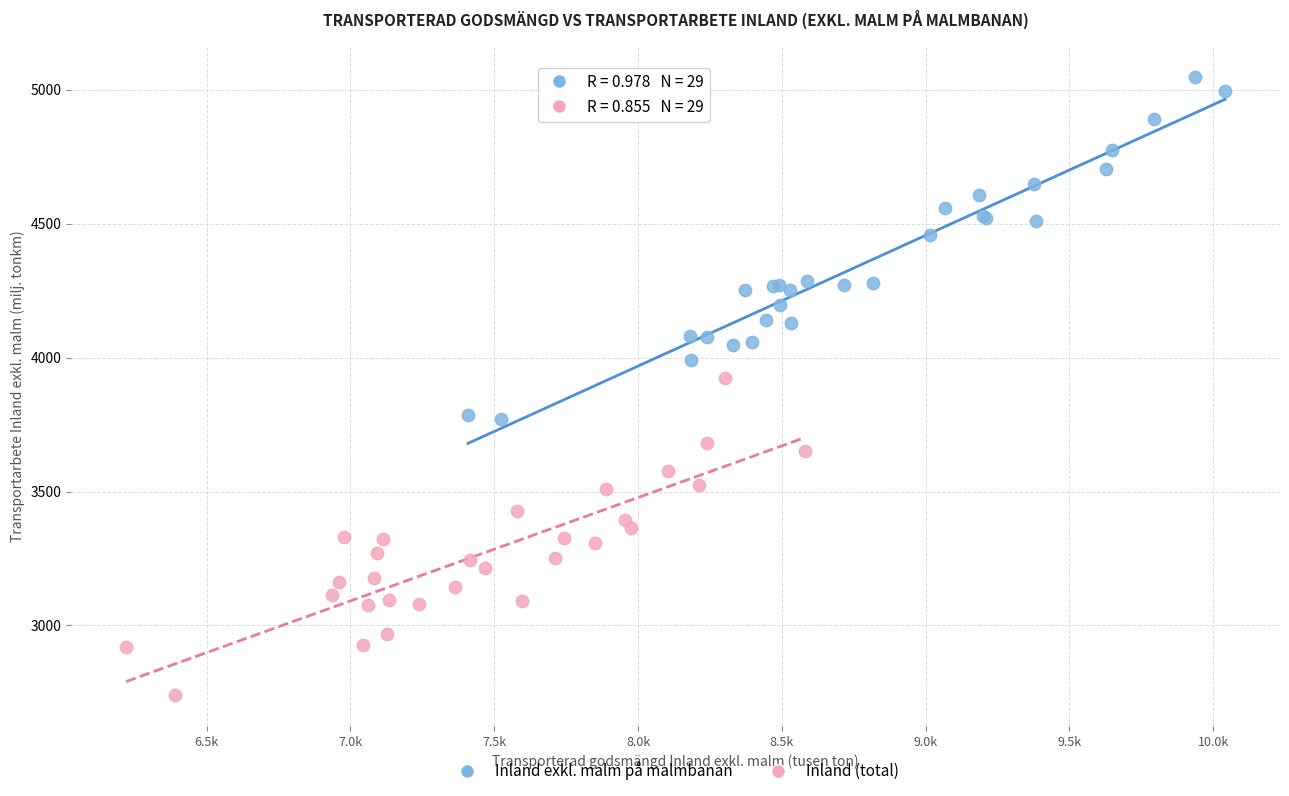

Which series has the largest Y range (max minus min)?

Inland exkl. malm på malmbanan